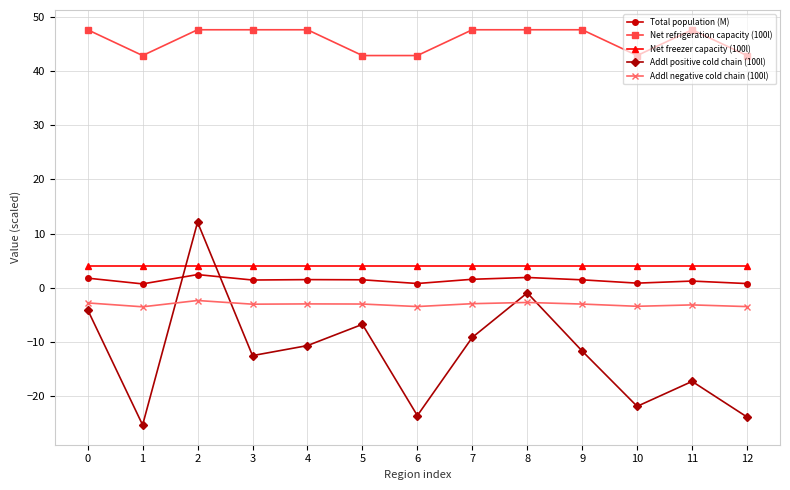

Is the value of Total population (M) at 9 greater than the value of Addl positive cold chain (100l) at 5?

Yes